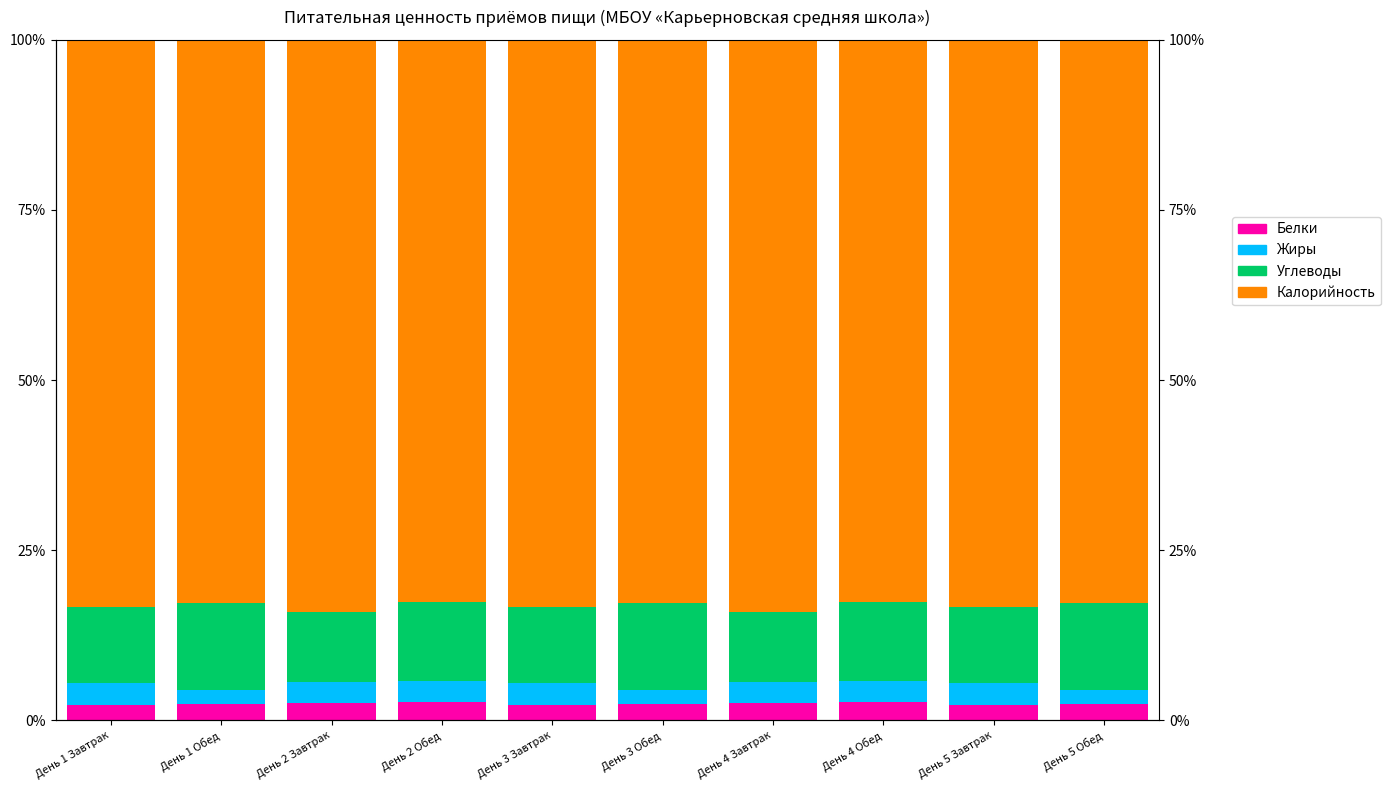

Where is Белки nearest to the value 2?

День 1 Завтрак